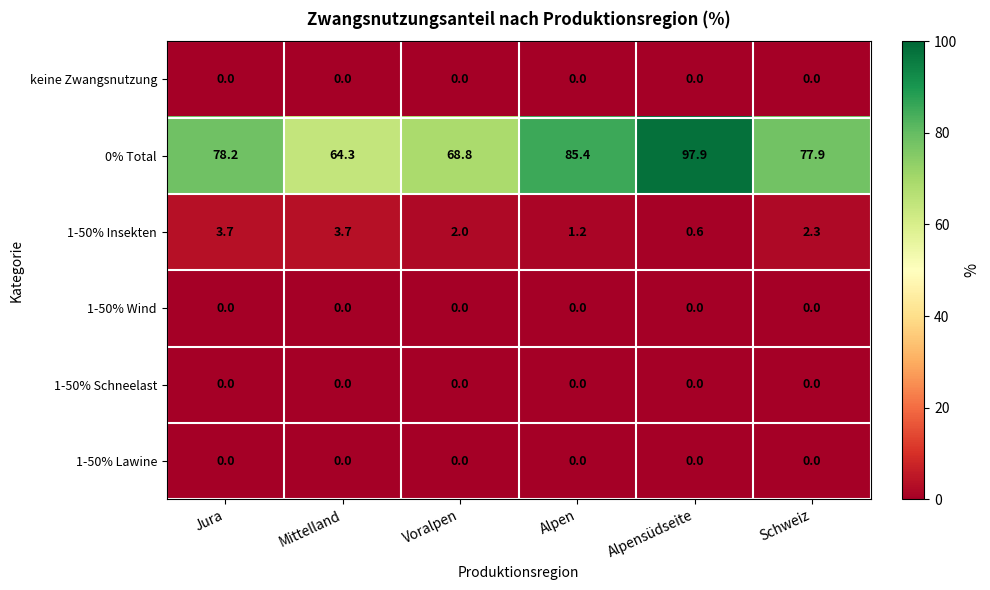

What is the total value across all series at Jura?

81.9